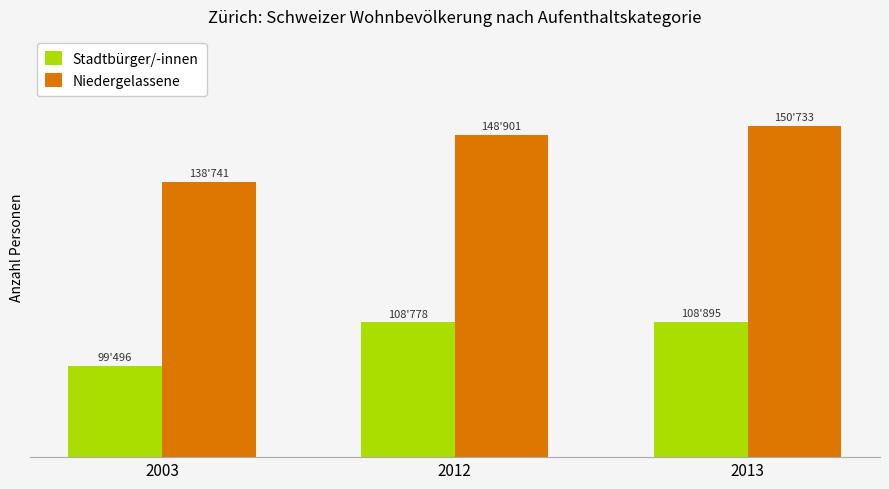

What is the value of the Stadtbürger/-innen bar at the 3rd from the left?

108895